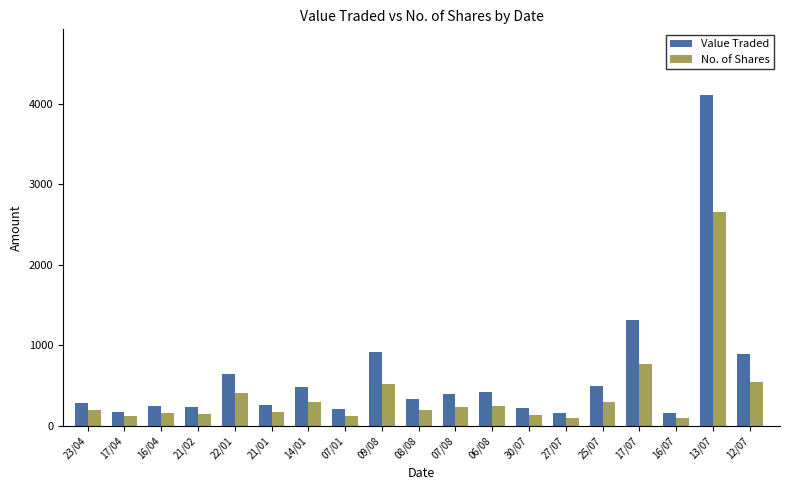

Which series changed the most between 21/02 and 17/07?

Value Traded